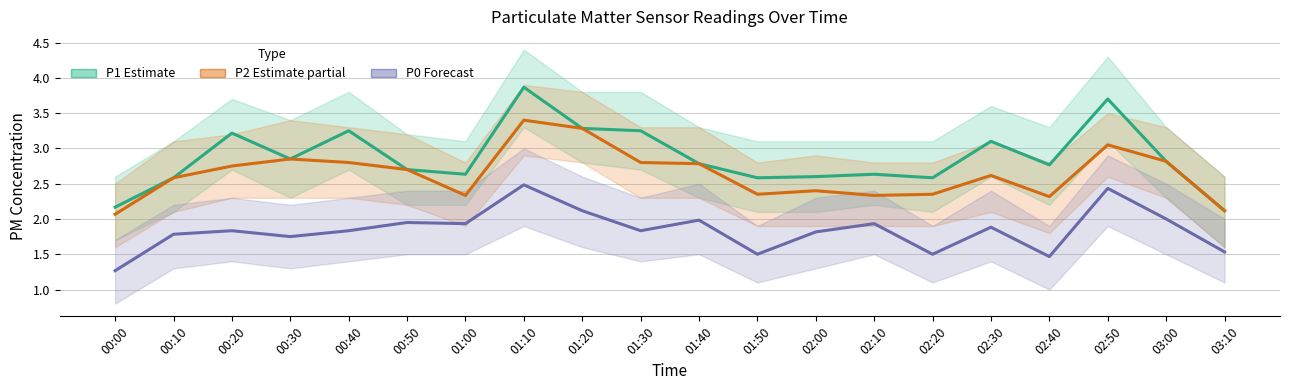

Rank the series by their maximum value, from lowest to highest.

P0 (Forecast), P2 (Estimate based on partial data), P1 (Estimate)